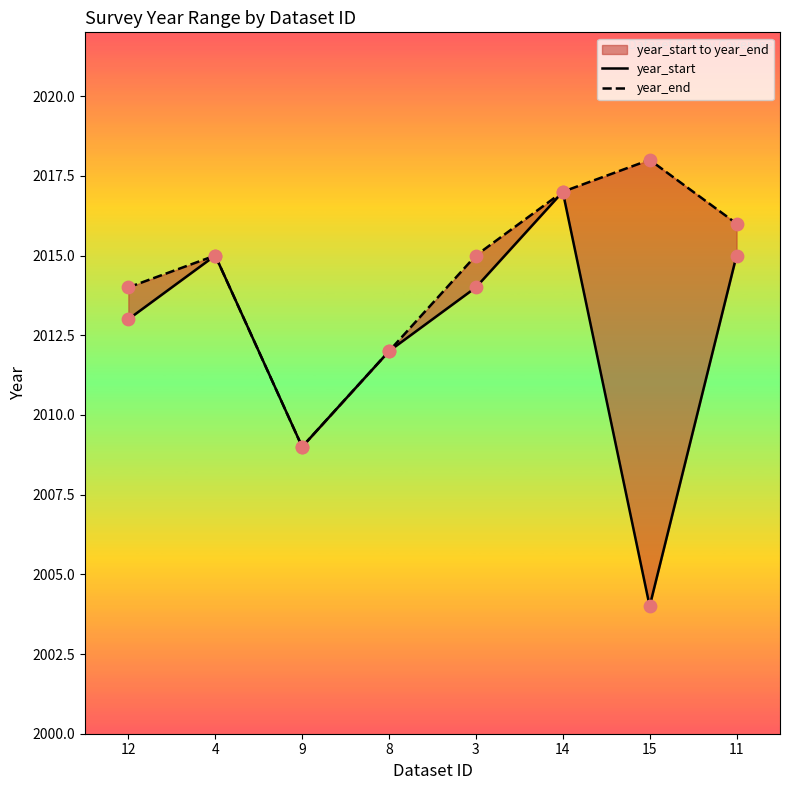

At which category is the sum across all series the highest?

14